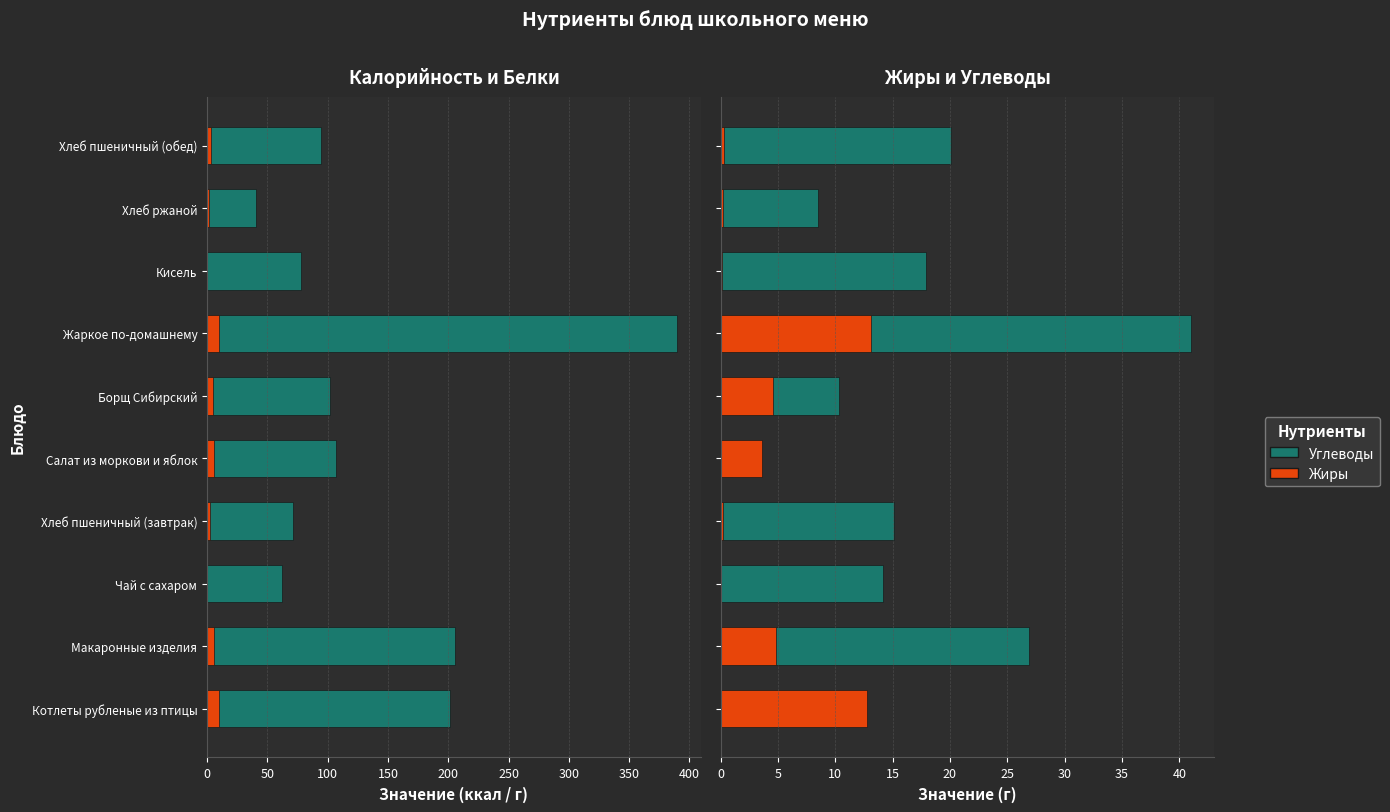

Is it true that Калорийность equals 108.5 at Хлеб пшеничный (завтрак)?

False